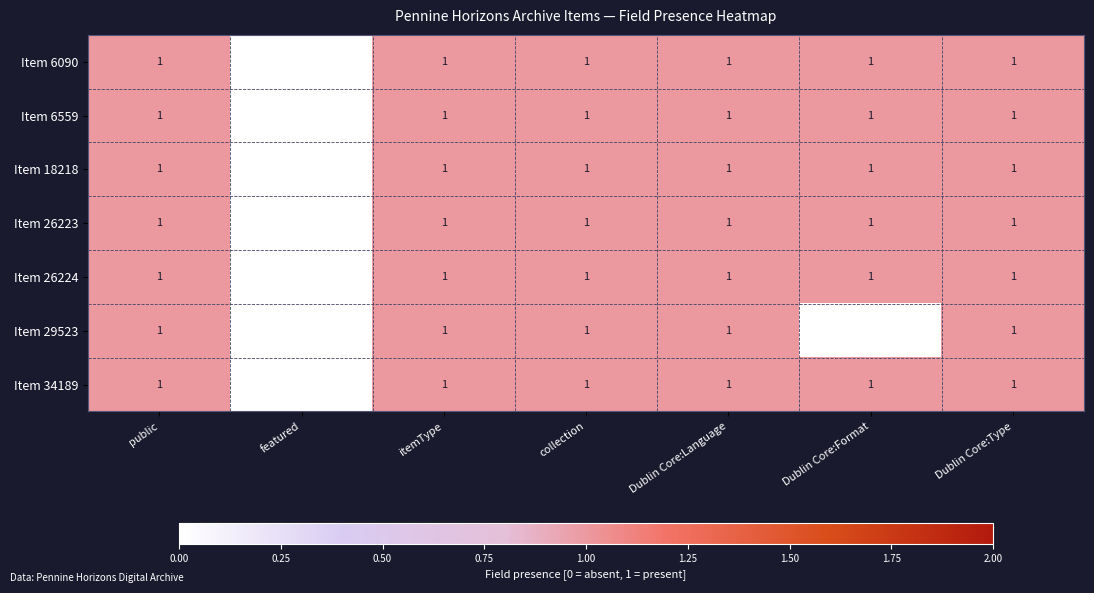

Which category has the lowest value in the Item 26224 series?

featured